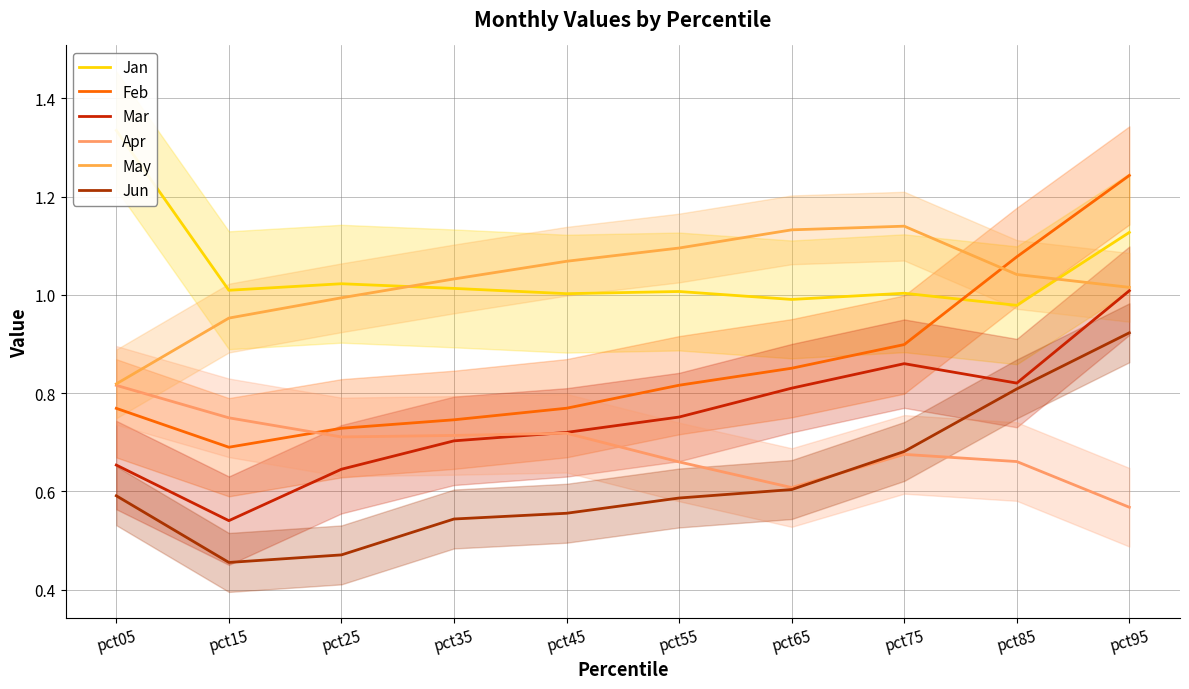

True or false: Feb and Jun intersect in this chart.

False